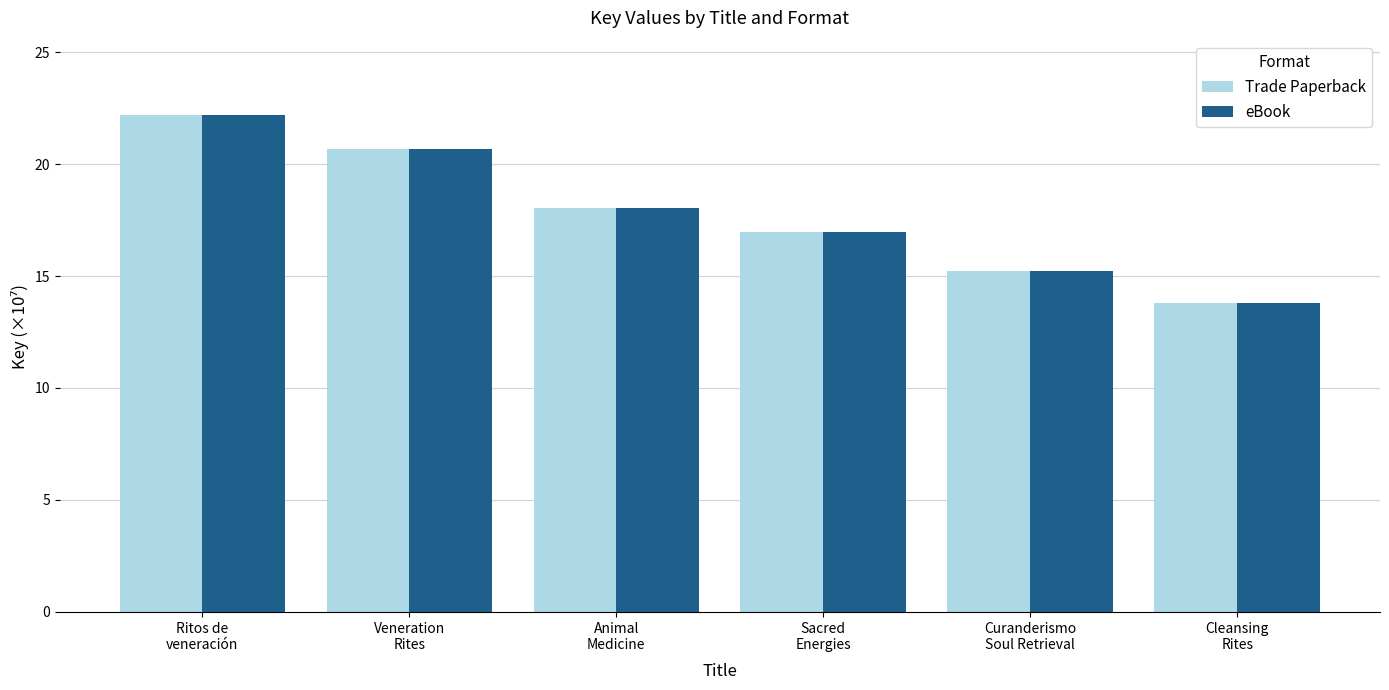

At which label is eBook closest to 17?

Sacred
Energies